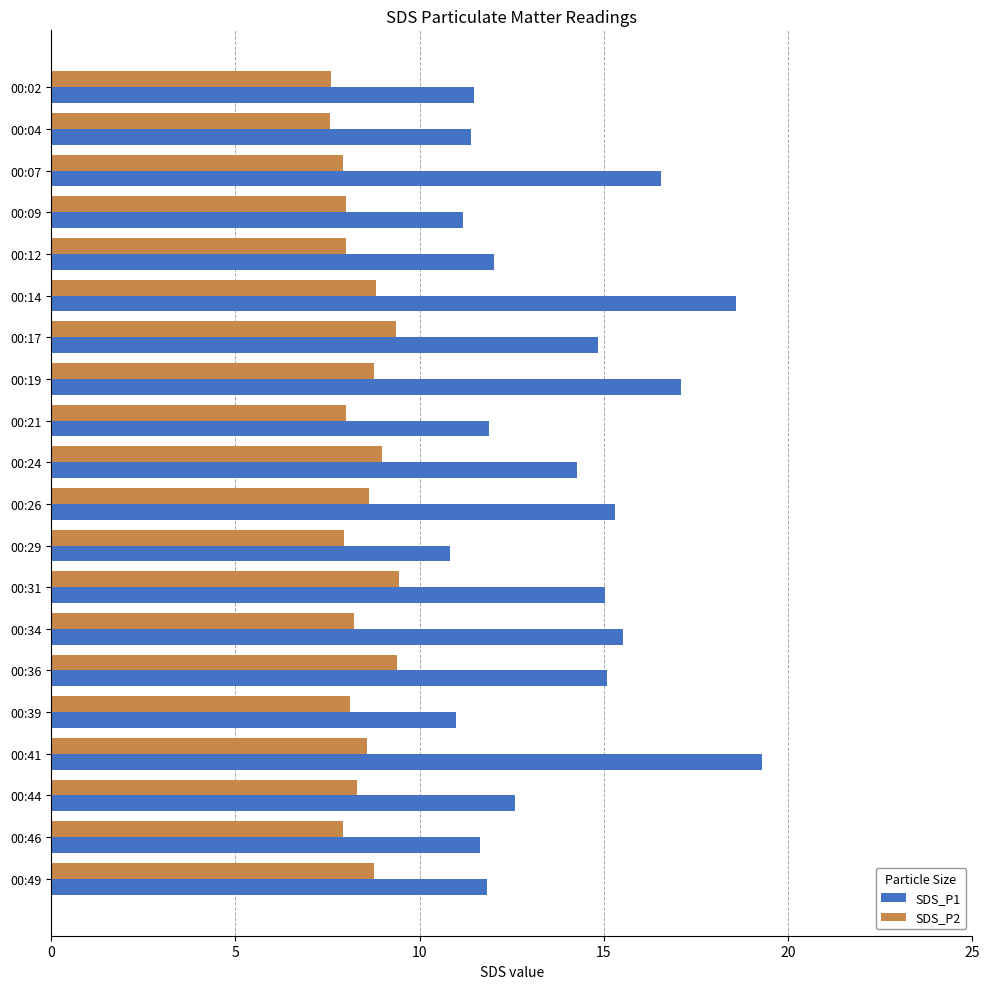

What is the difference between the maximum and minimum values in the SDS_P1 series?

8.5